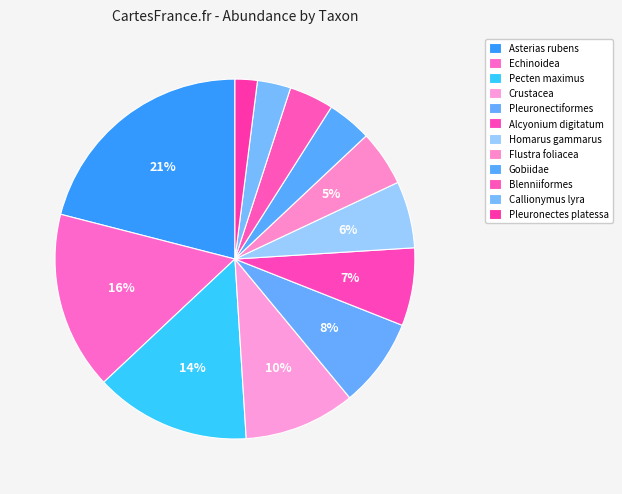

Rank the categories by value from highest to lowest.

Asterias rubens, Echinoidea, Pecten maximus, Crustacea, Pleuronectiformes, Alcyonium digitatum, Homarus gammarus, Flustra foliacea, Gobiidae, Blenniiformes, Callionymus lyra, Pleuronectes platessa